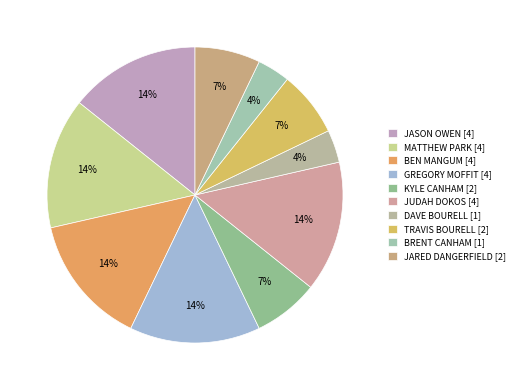

Combined, do JUDAH DOKOS and GREGORY MOFFIT account for over 50%?

No